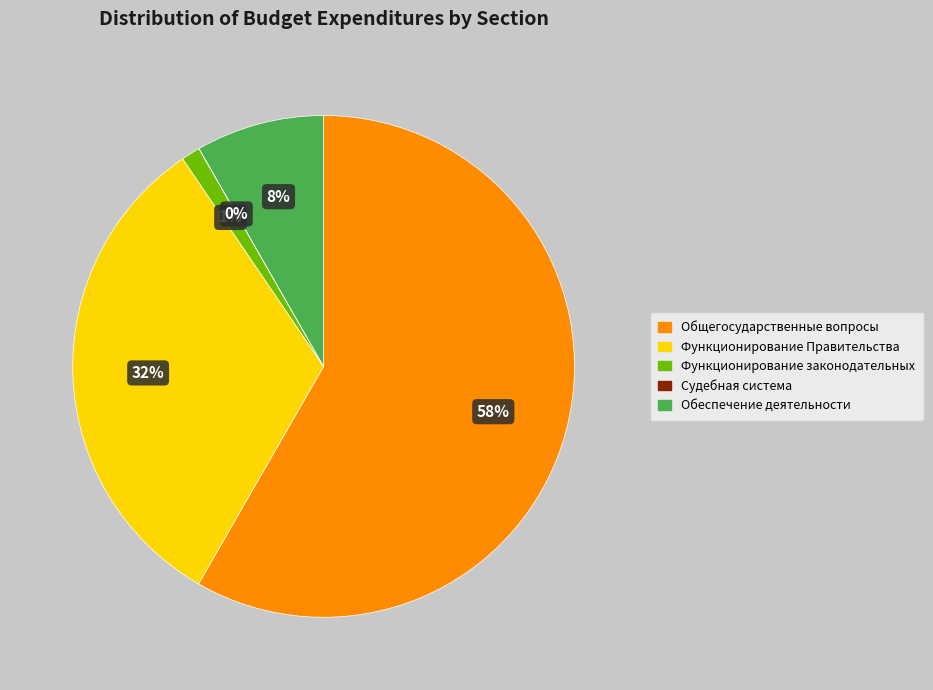

Does any single category account for the majority?

Yes